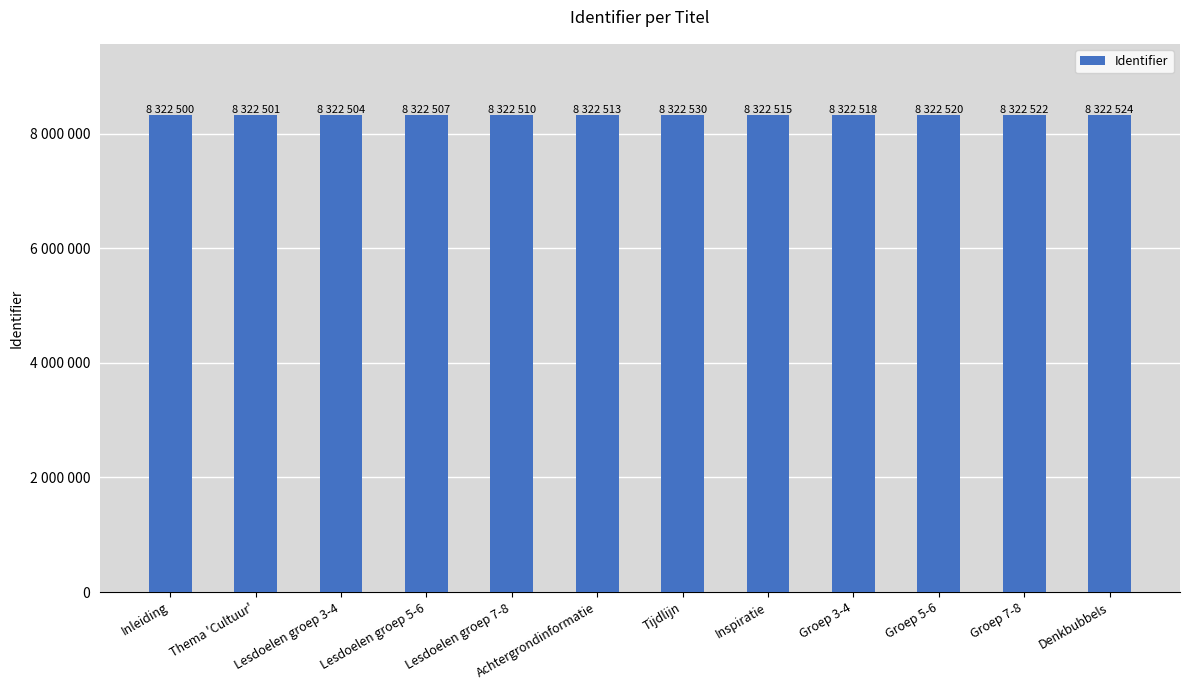

The chart shows a value of 8322530 at Tijdlijn. True or false?

True